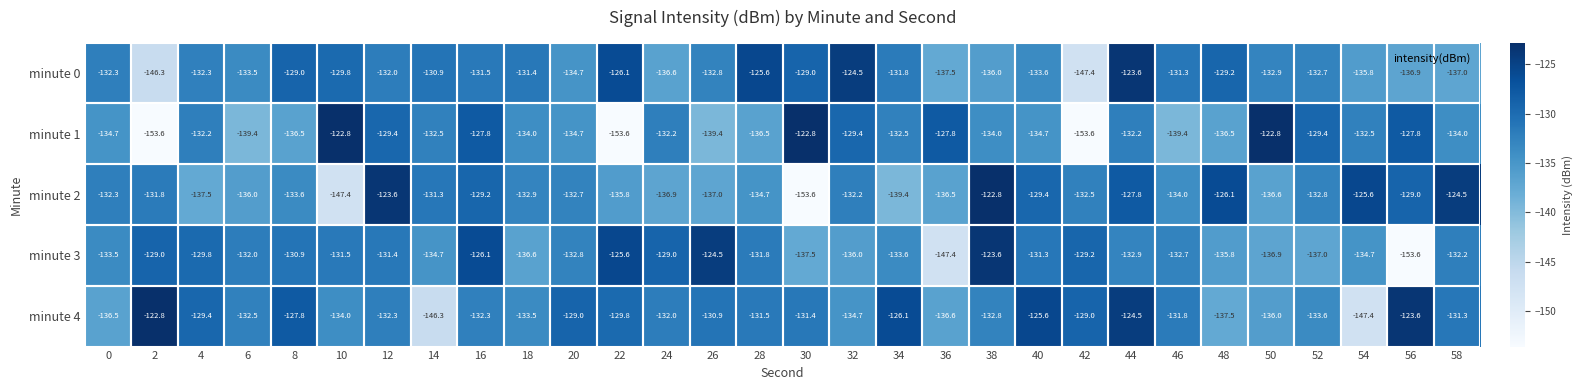

What is the difference between the highest and lowest values at 30?

30.8